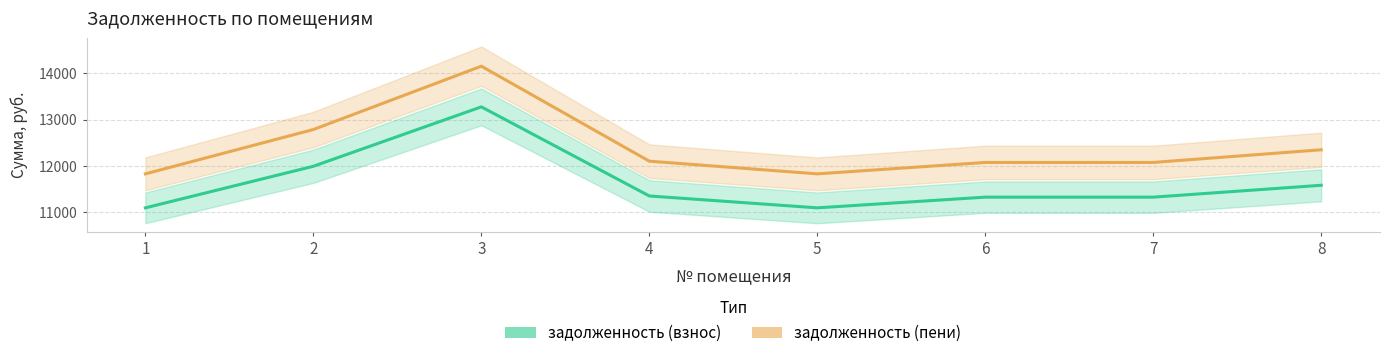

Between 3 and 1, which is larger?

3